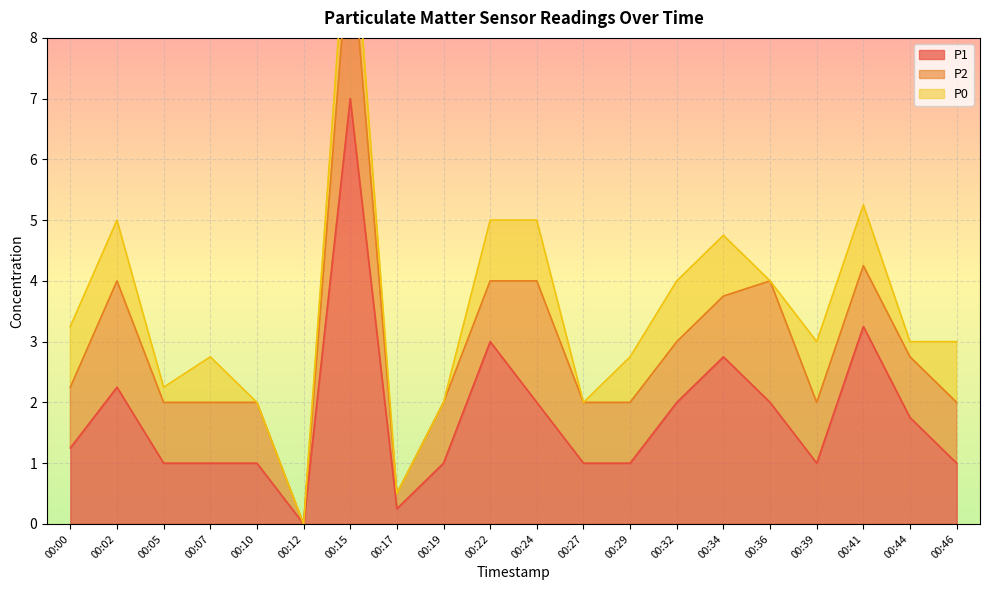

True or false: P1 has a value of 0.6 at 00:39.

False